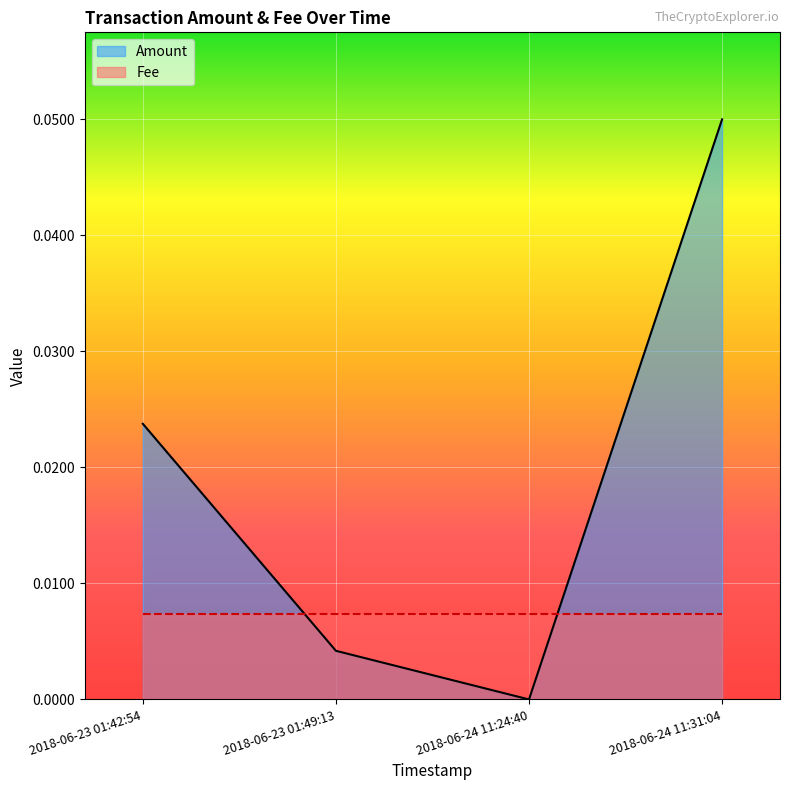

Reading right to left, what are all the values shown in this chart?

2018-06-24 11:31:04=0.1	2018-06-24 11:24:40=0.0	2018-06-23 01:49:13=0.0	2018-06-23 01:42:54=0.0